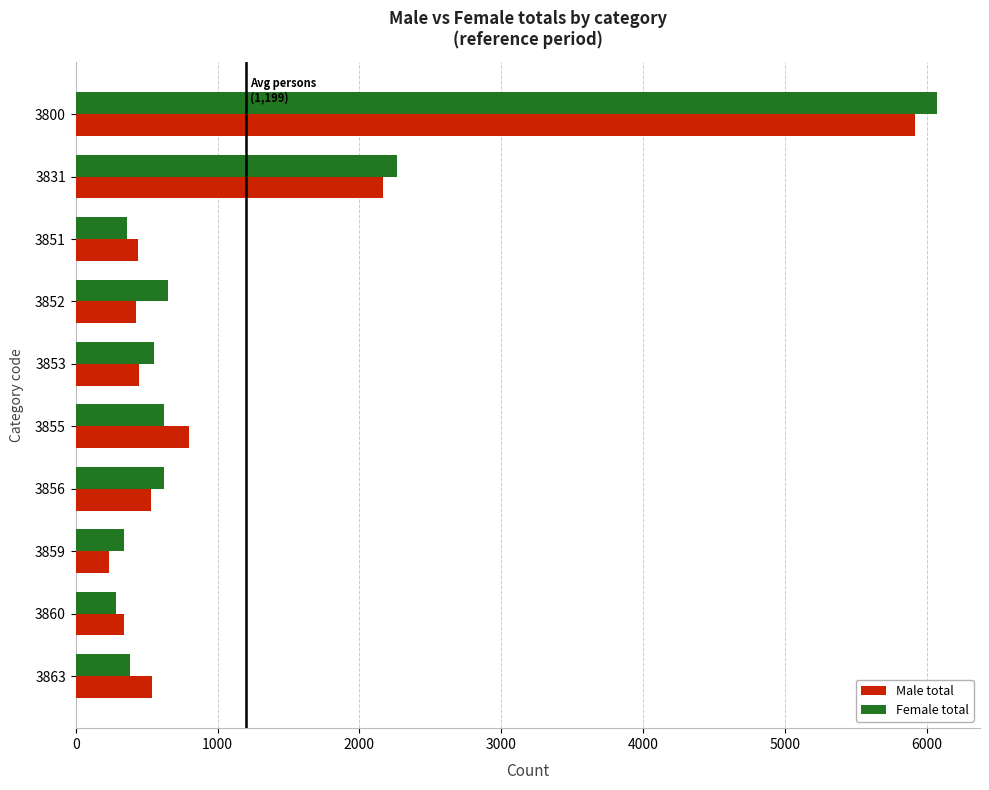

Which series has the largest range (max minus min)?

Female total